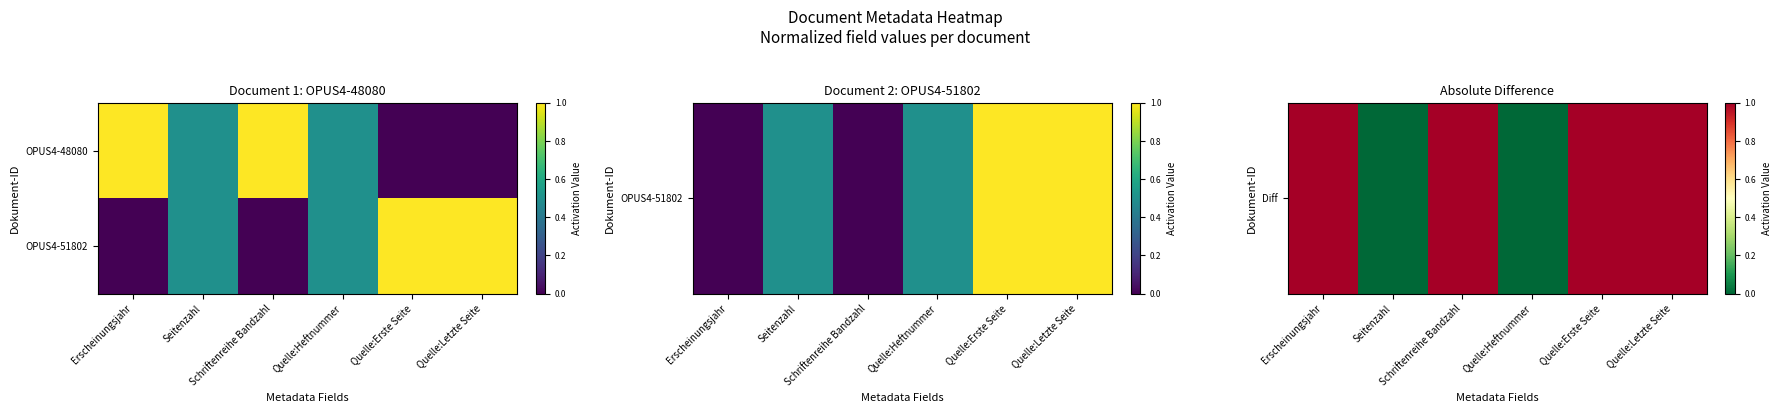

Count the number of categories in the chart.

6